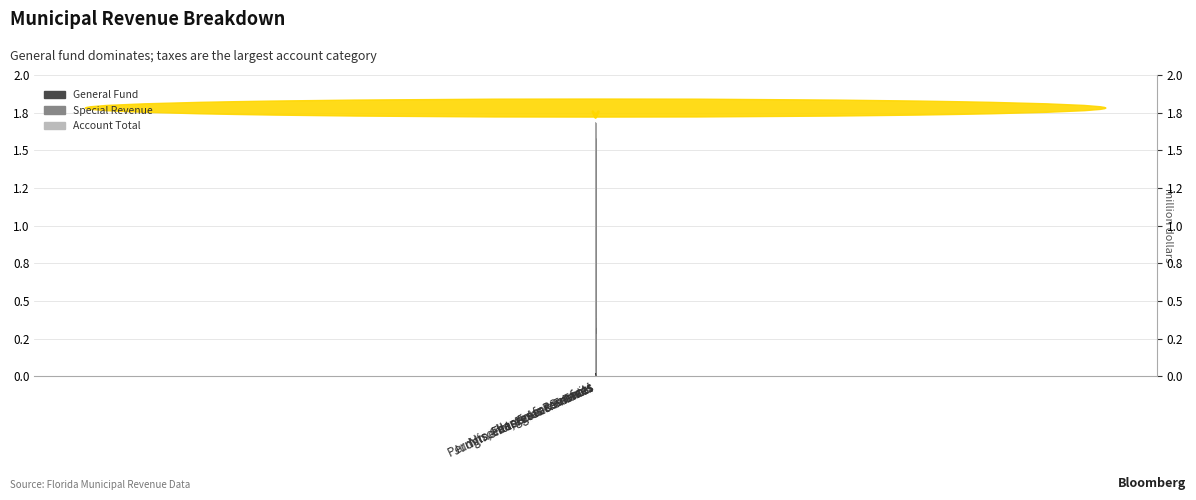

True or false: General Fund has a value of 184111 at Intergovernmental.

False